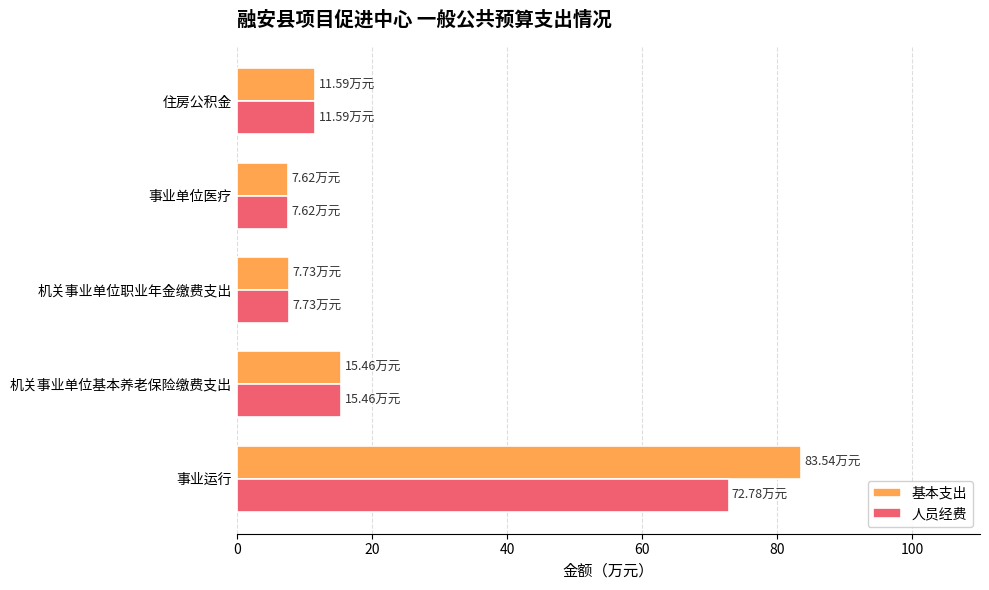

Rank the series by their maximum value, from lowest to highest.

人员经费, 基本支出